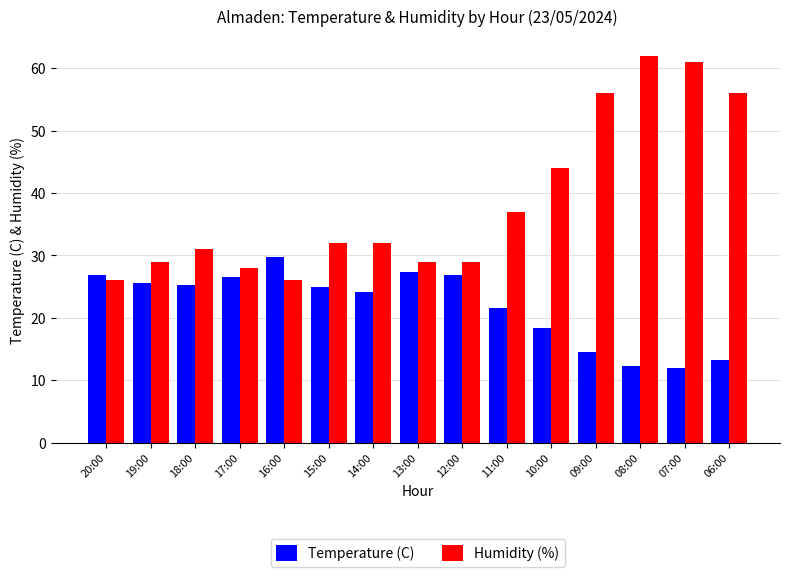

What is the difference between the Humidity (%) values at 06:00 and 12:00?

27.0